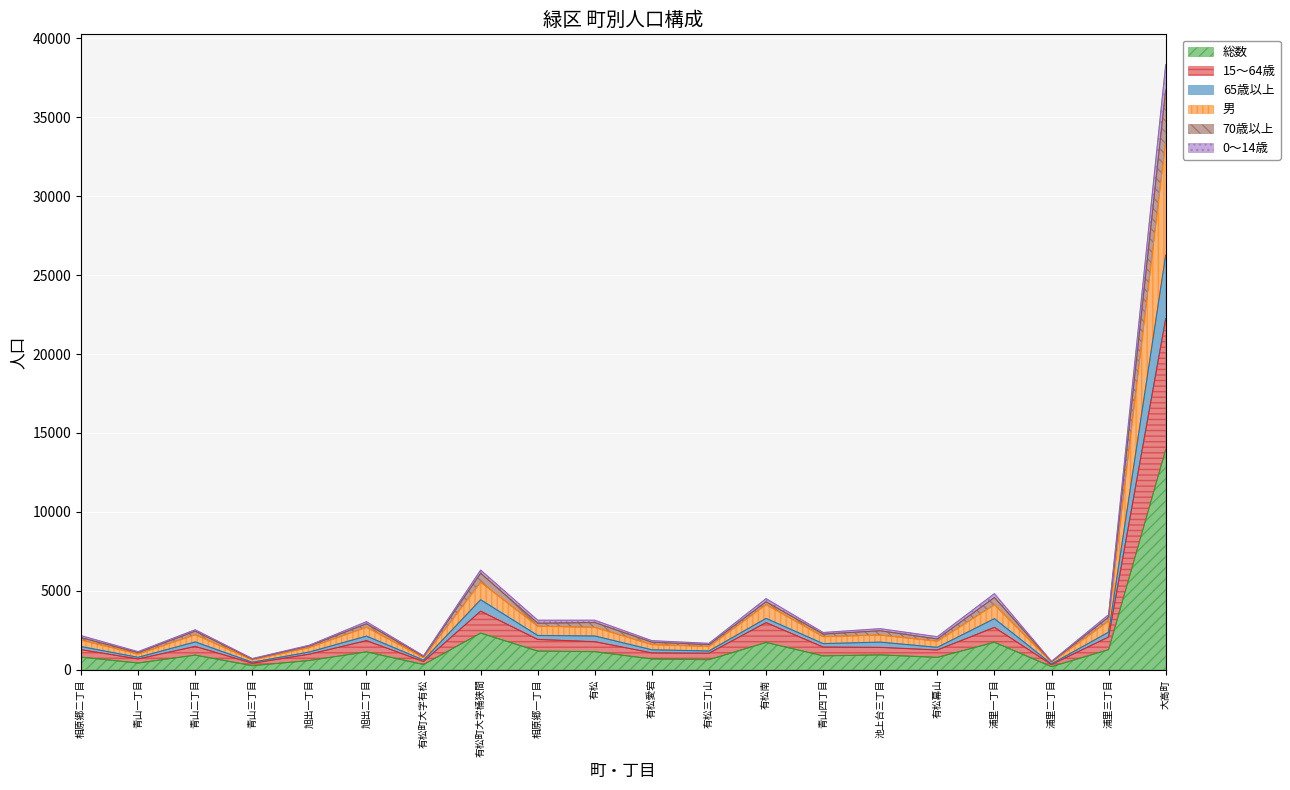

What is the total value across all series at 有松町大字桶狭間?

6316